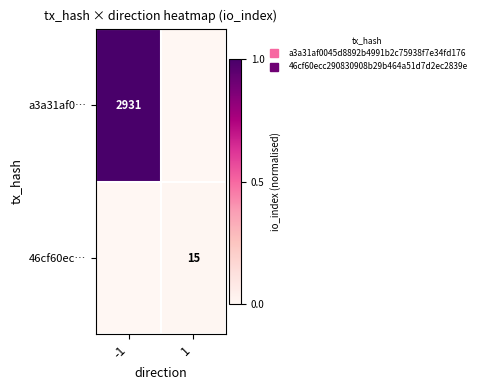

The value of a3a31af0… at -1 is 0.4. True or false?

False